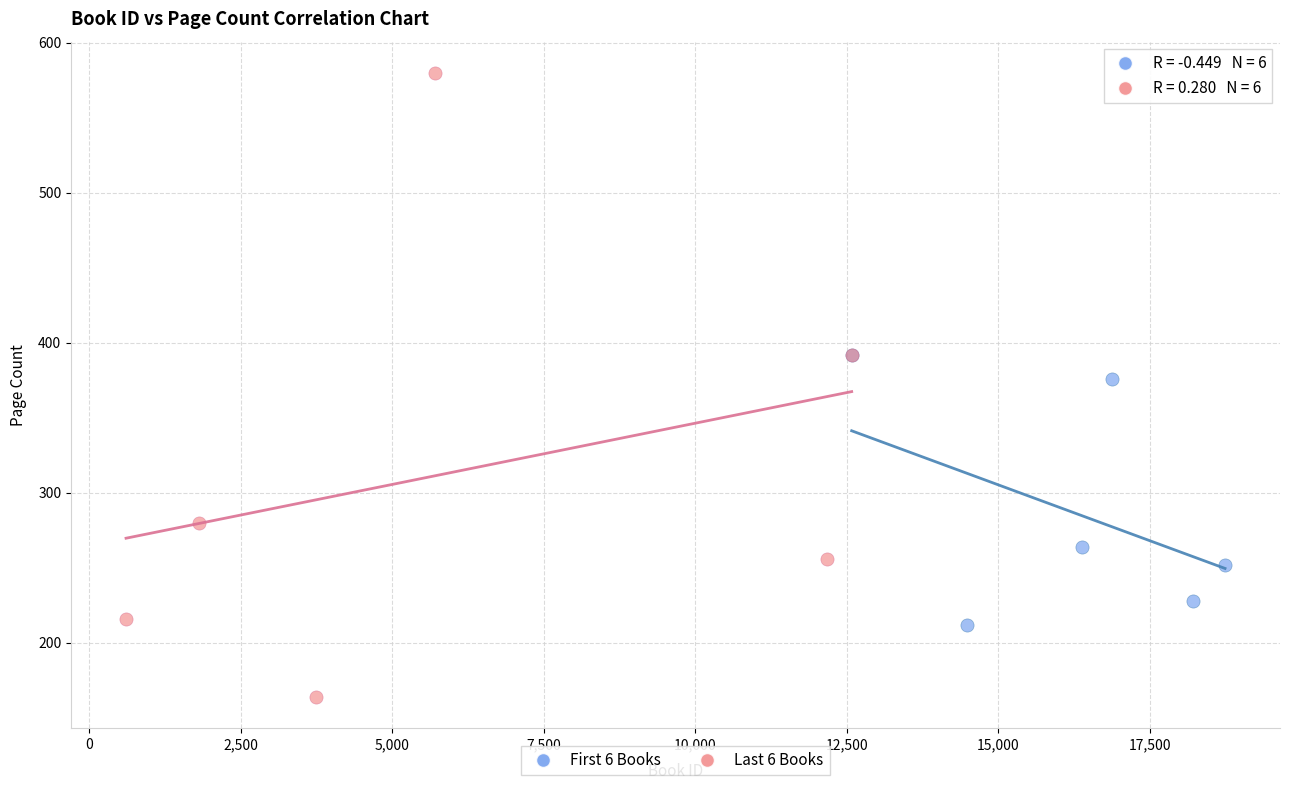

Which series reaches the maximum Y coordinate?

Last 6 Books